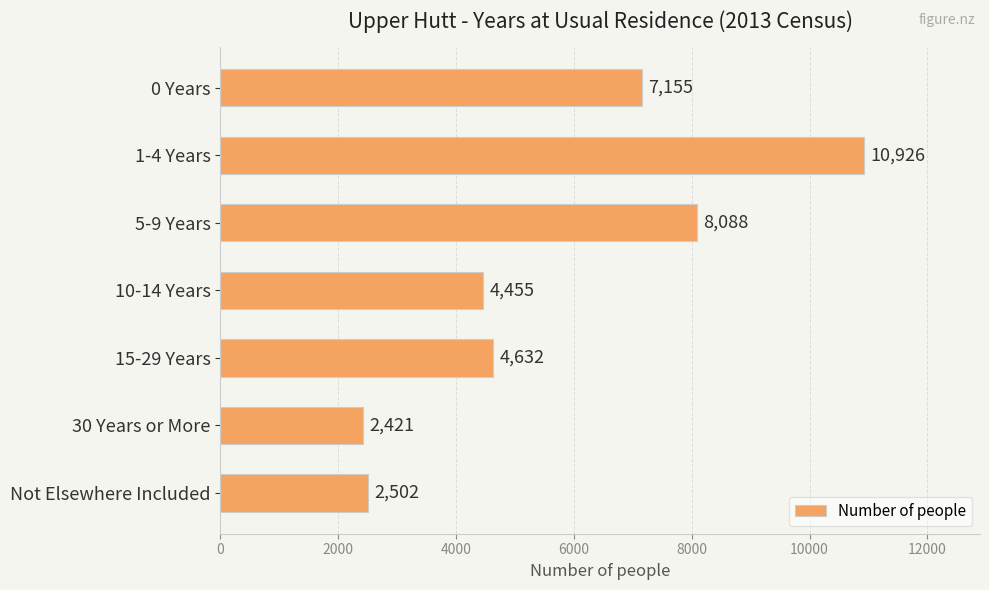

How many data points does each series have?

7